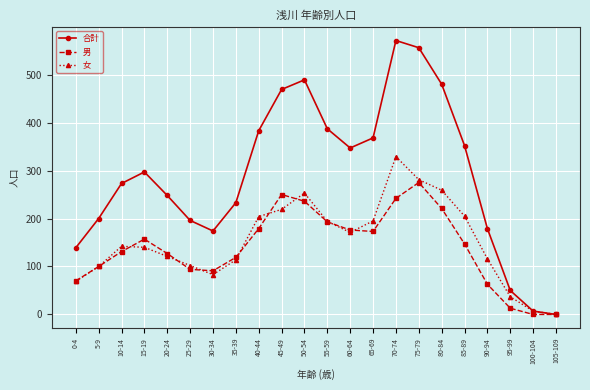

What is the label of the 1st point from the left?

0-4